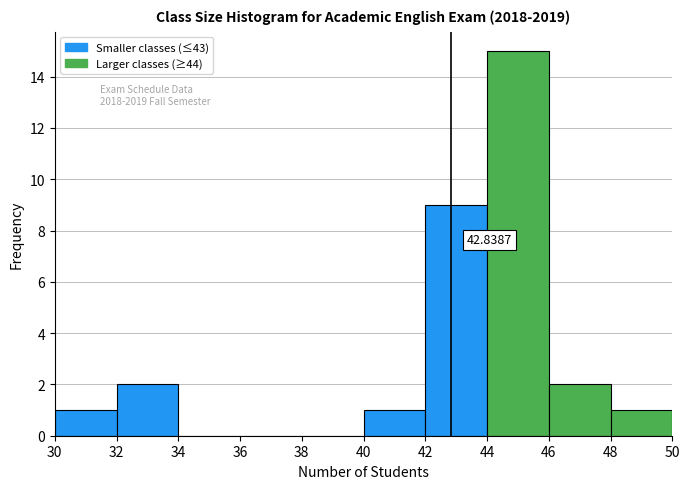

Which range on the x-axis has the tallest bar?

44 to 46